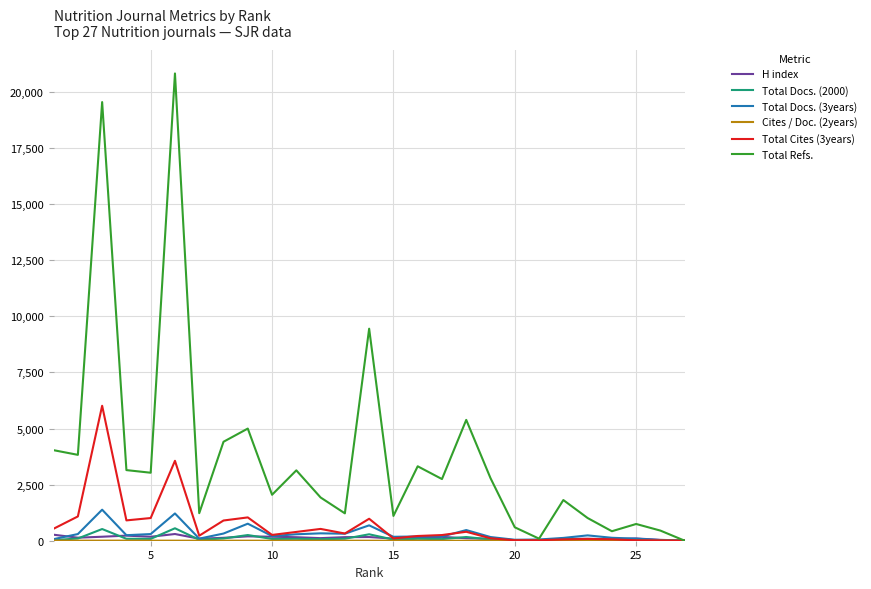

Which series has the widest spread of values?

Total Refs.